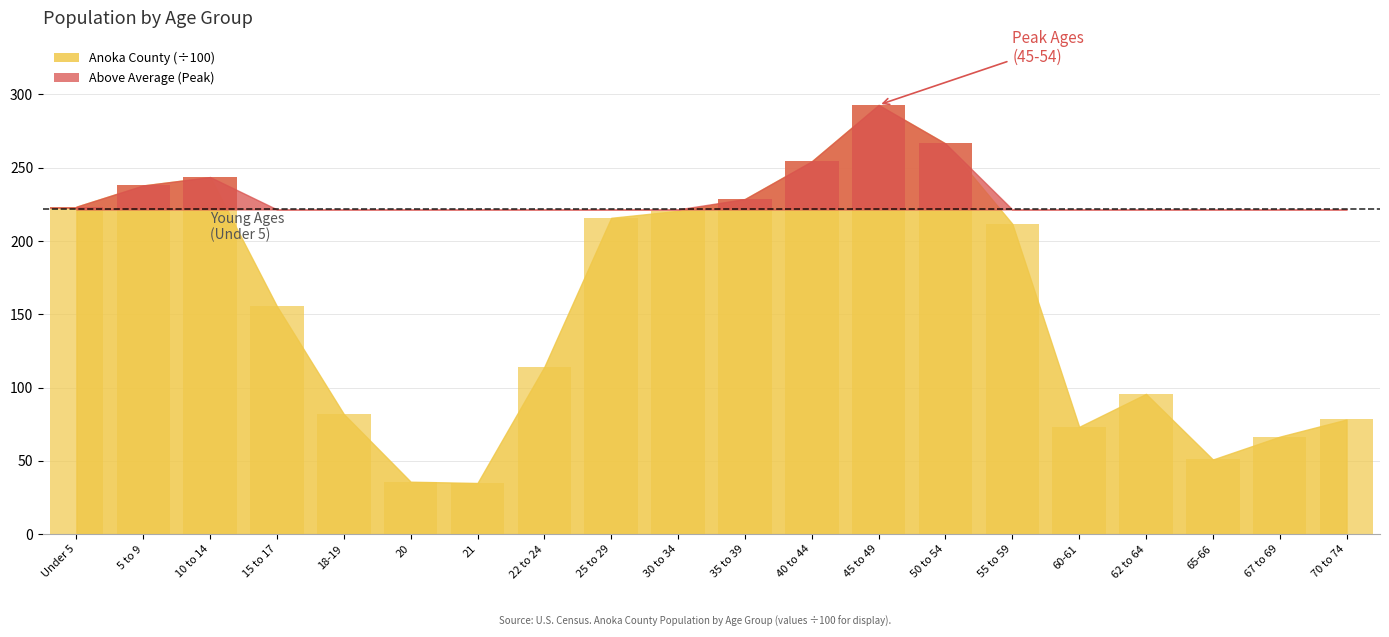

What is the smallest value displayed?

34.9